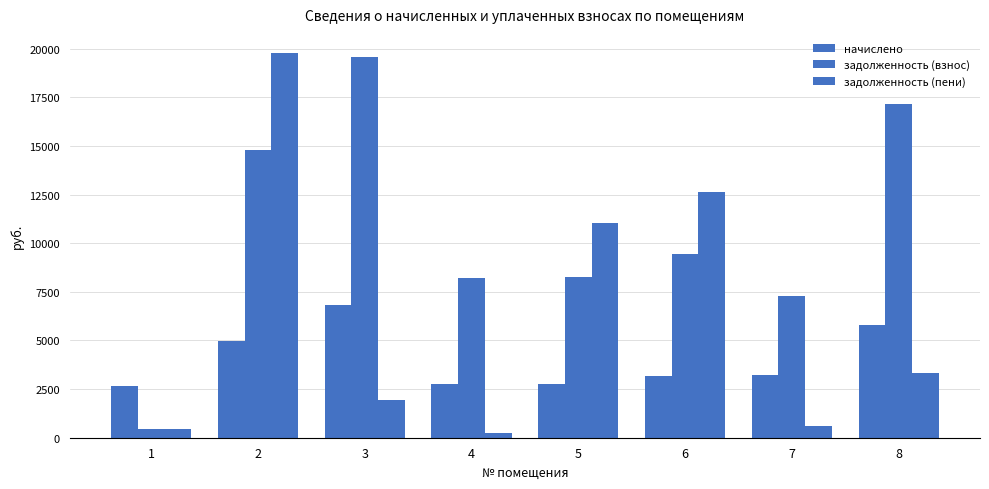

What is the difference between the second highest and minimum values in the задолженность (пени) series?

12377.1